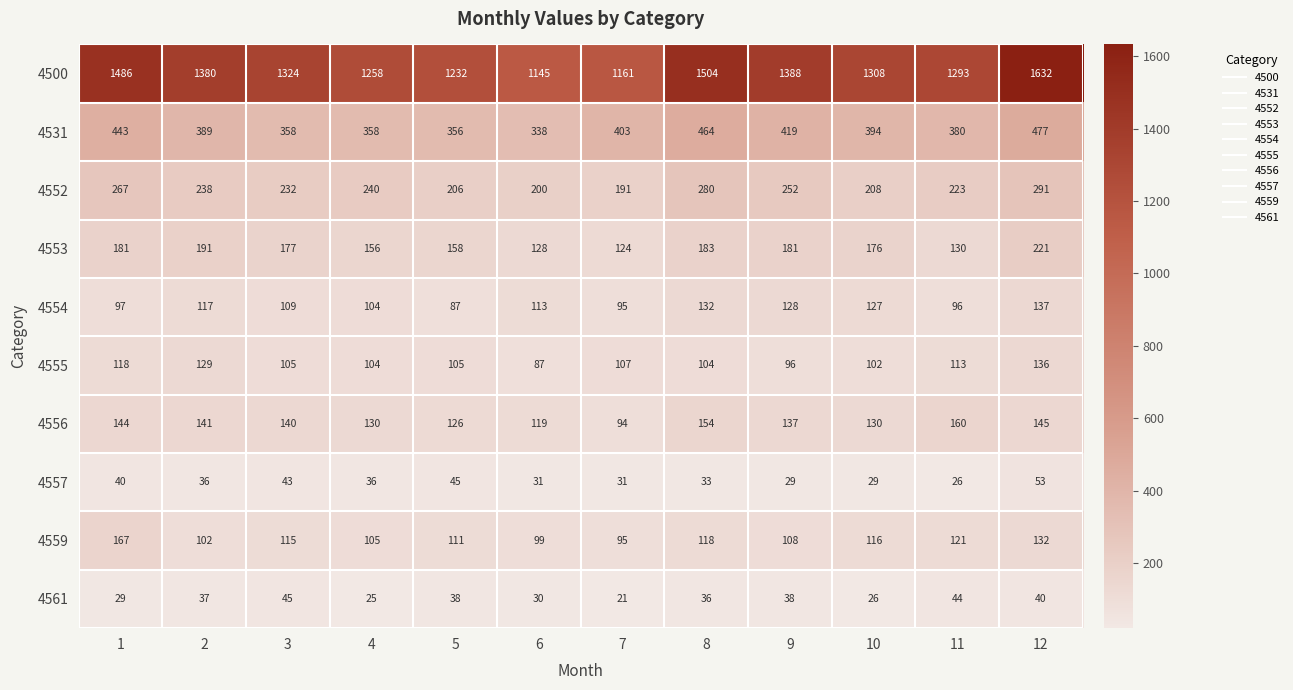

Rank the series by their maximum value, from highest to lowest.

4500, 4531, 4552, 4553, 4559, 4556, 4554, 4555, 4557, 4561